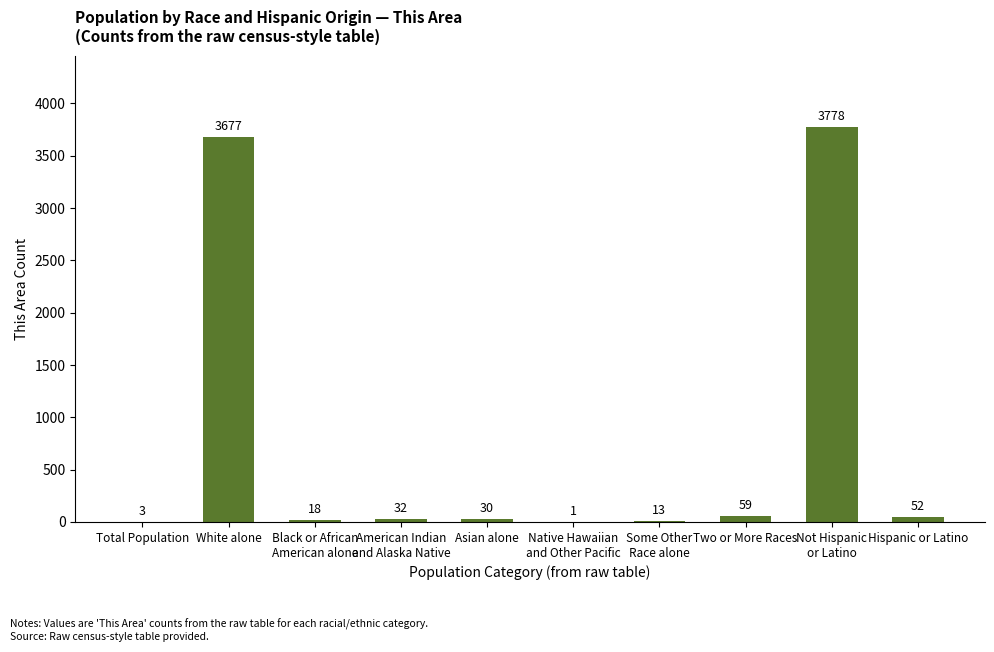

What is the sum of all values?

7663